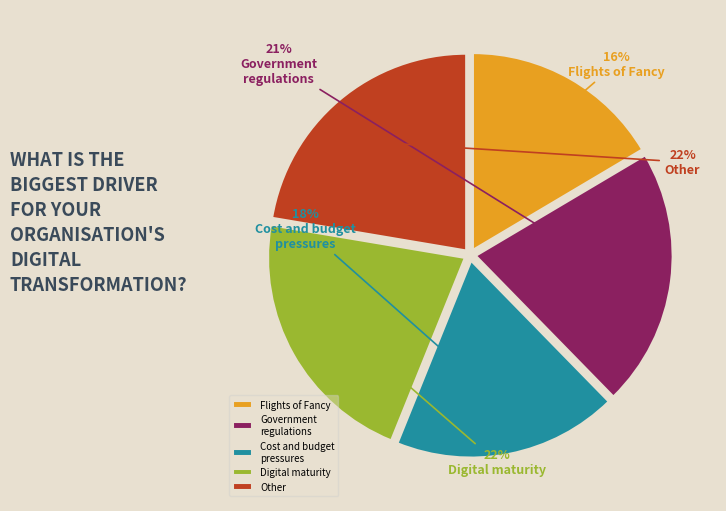

How many slices are in this pie chart?

5